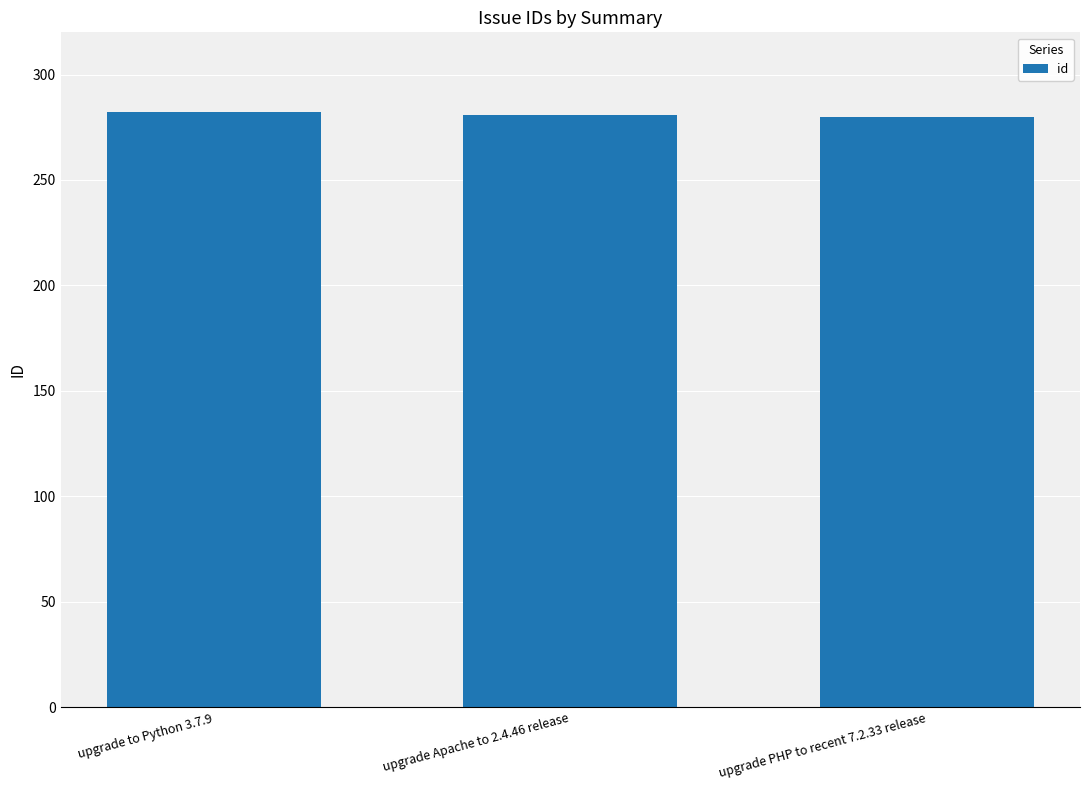

What is the maximum value shown in the chart?

282